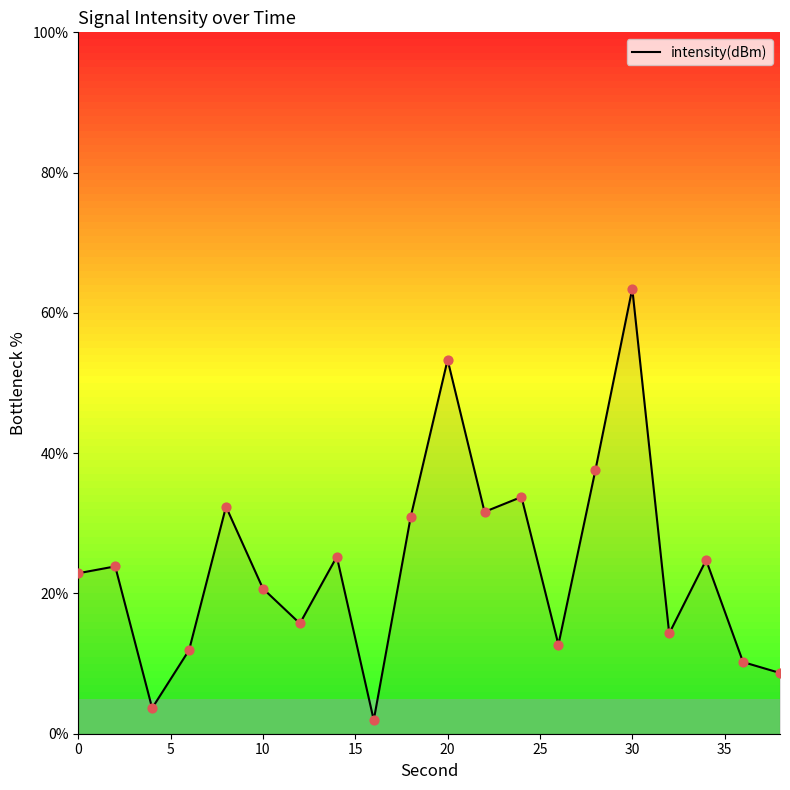

What is the maximum value shown in the chart?

63.5